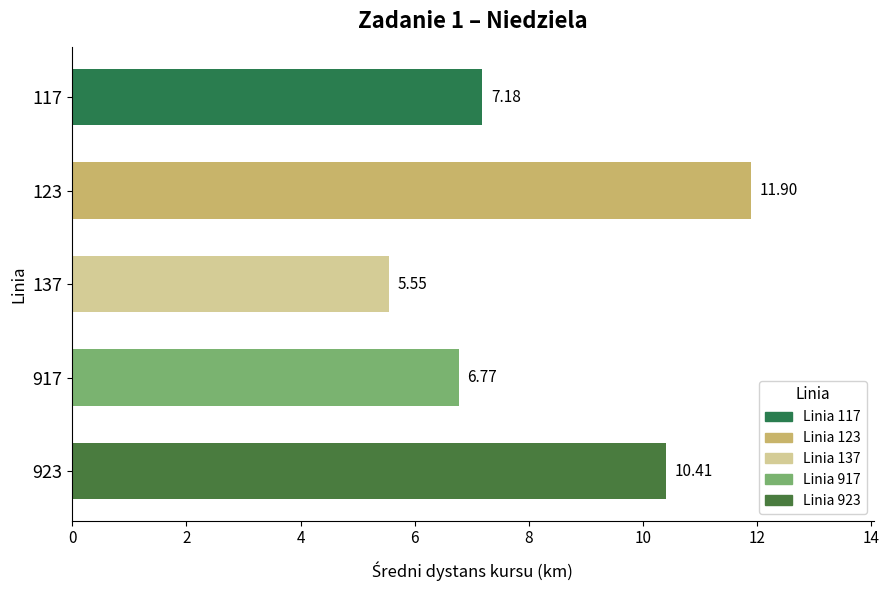

Are the bars grouped side by side (vs. stacked)?

No